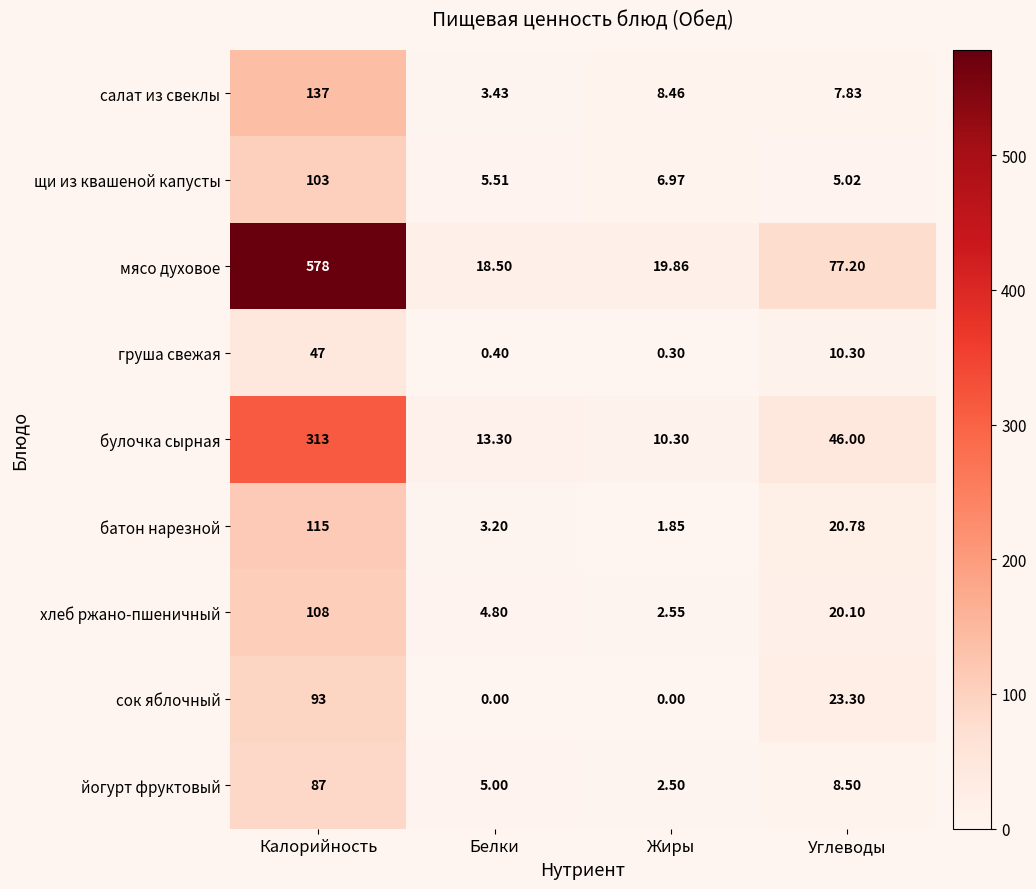

Where is хлеб ржано-пшеничный nearest to the value 55?

Углеводы